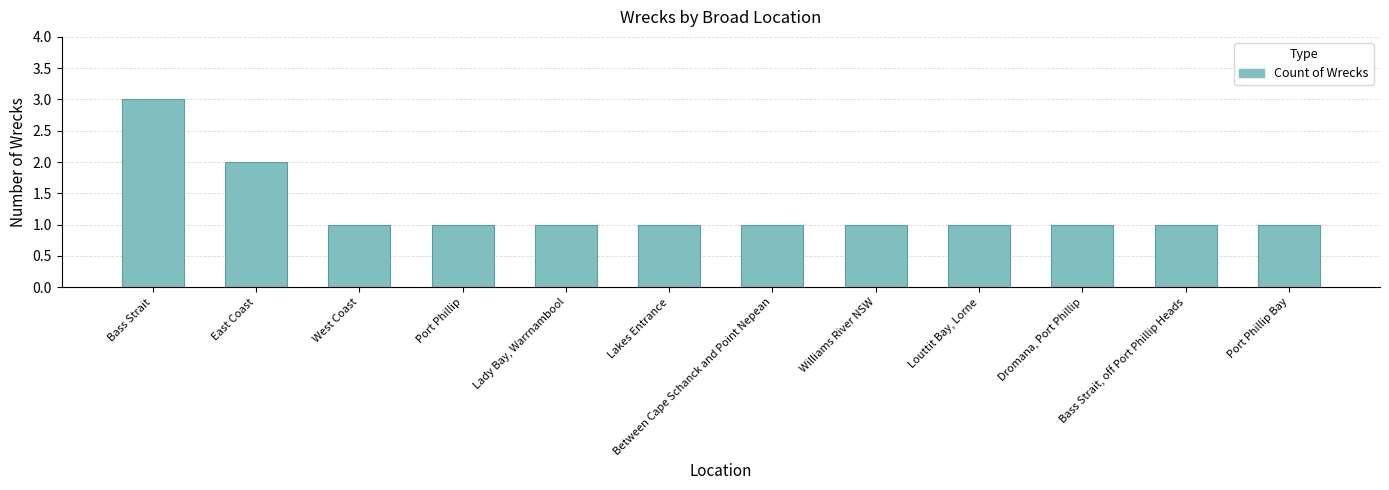

Count the number of categories in the chart.

12